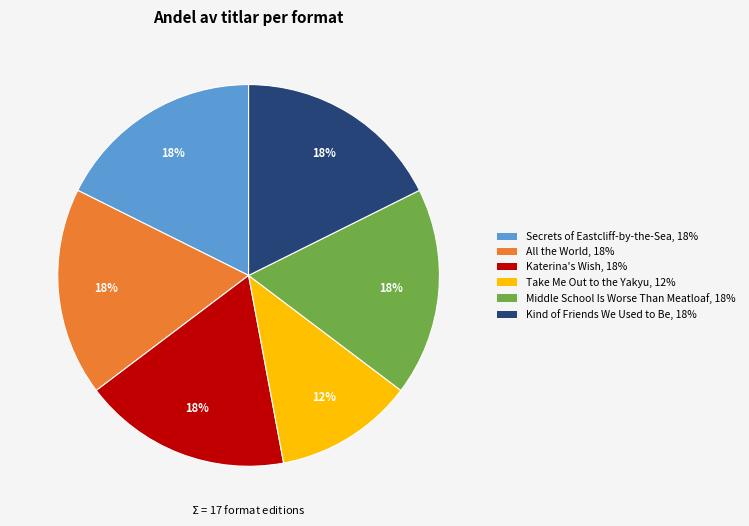

How many slices are in this pie chart?

6